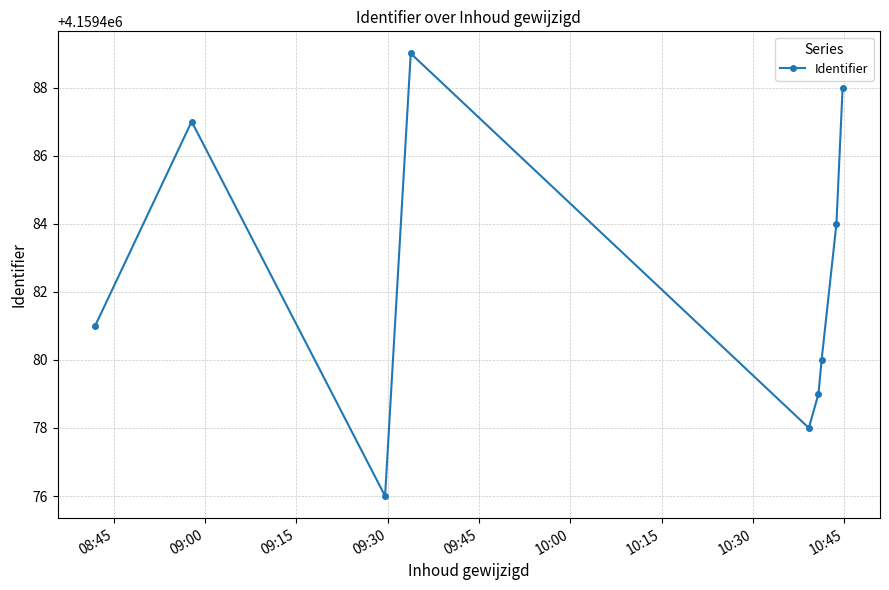

Reading left to right, what are all the values shown in this chart?

4159481	4159487	4159476	4159489	4159478	4159479	4159480	4159484	4159488